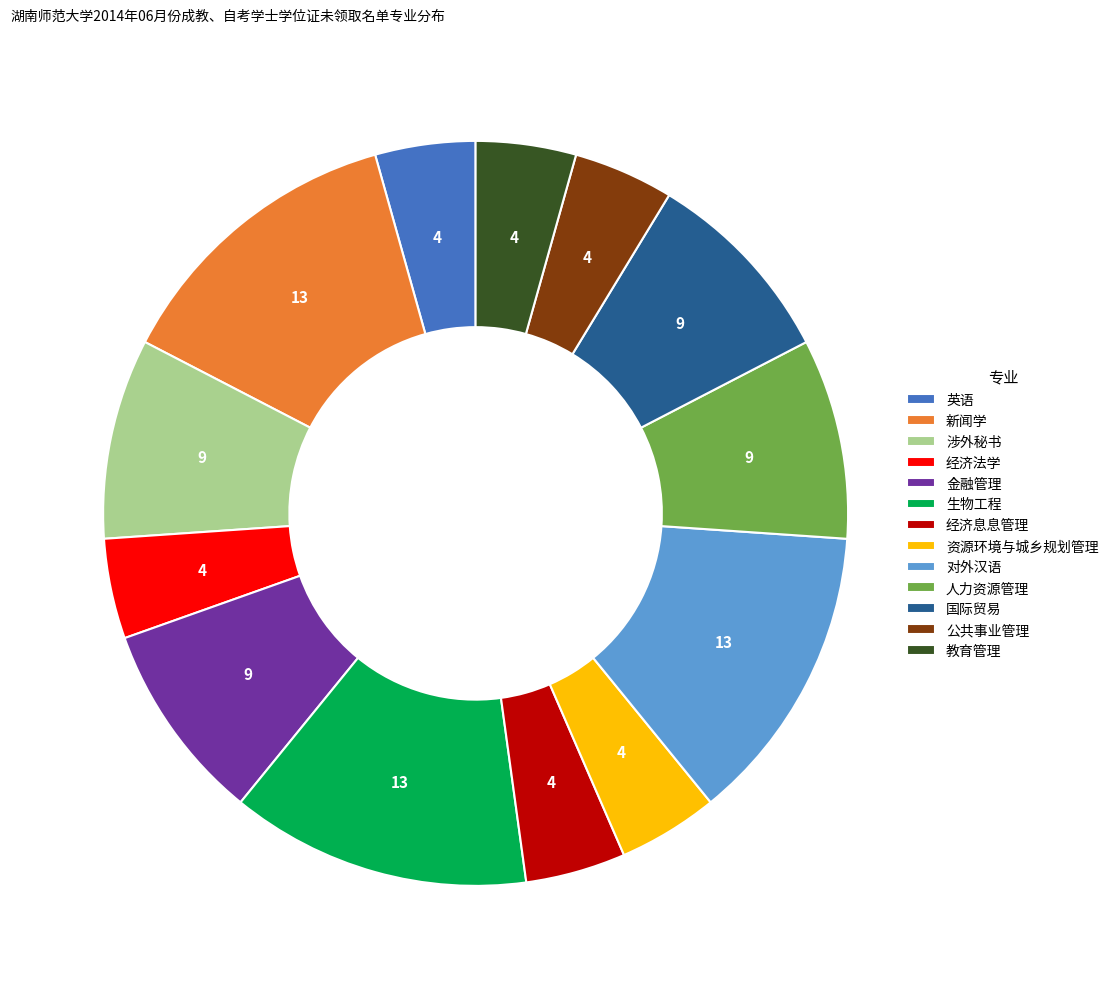

Does any single category account for the majority?

No